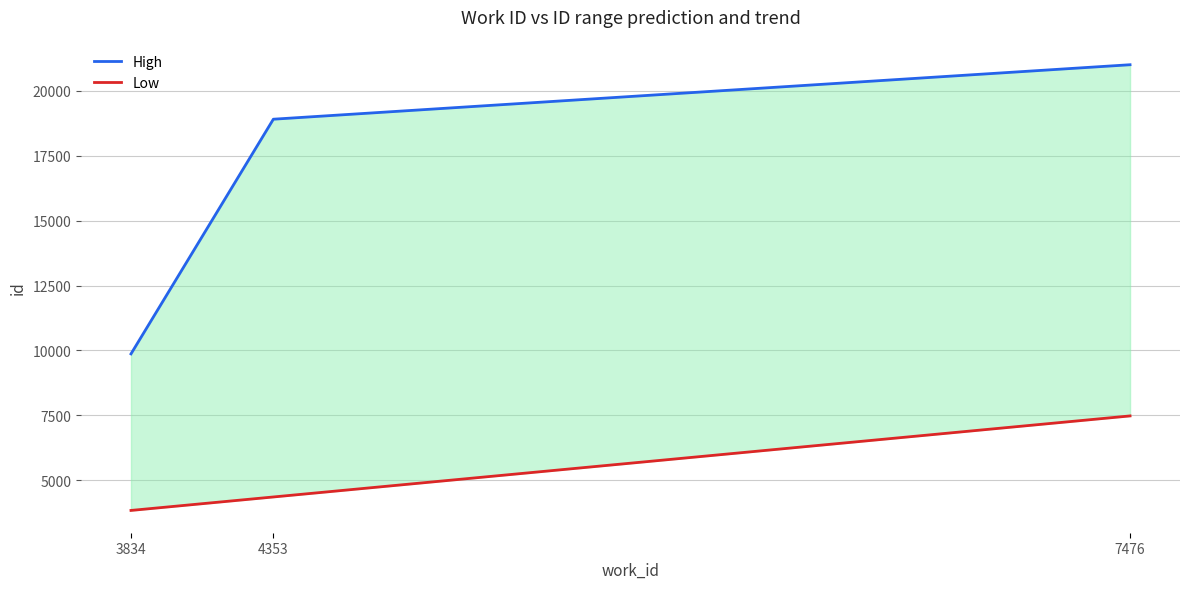

What is the difference between the maximum and second lowest values in the Low series?

3123